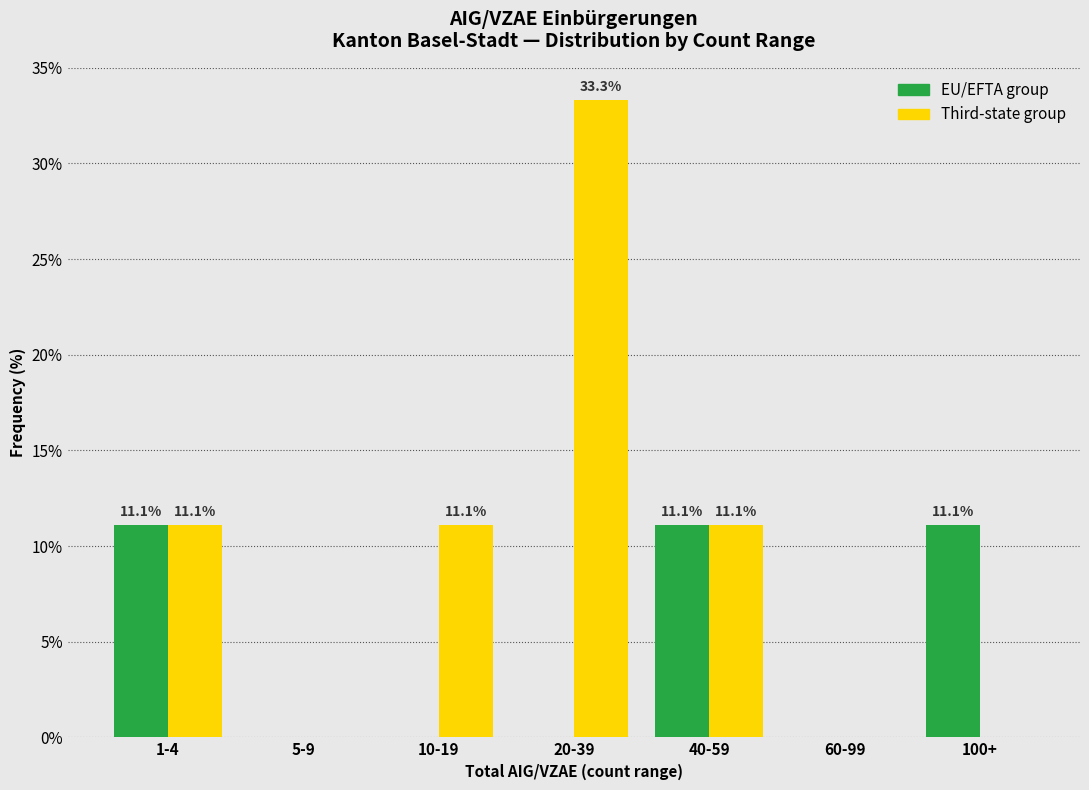

Reading left to right, list all the values displayed in this chart.

EU/EFTA group: 1-4=11.1	5-9=0.0	10-19=0.0	20-39=0.0	40-59=11.1	60-99=0.0	100+=11.1
Third-state group: 1-4=11.1	5-9=0.0	10-19=11.1	20-39=33.3	40-59=11.1	60-99=0.0	100+=0.0